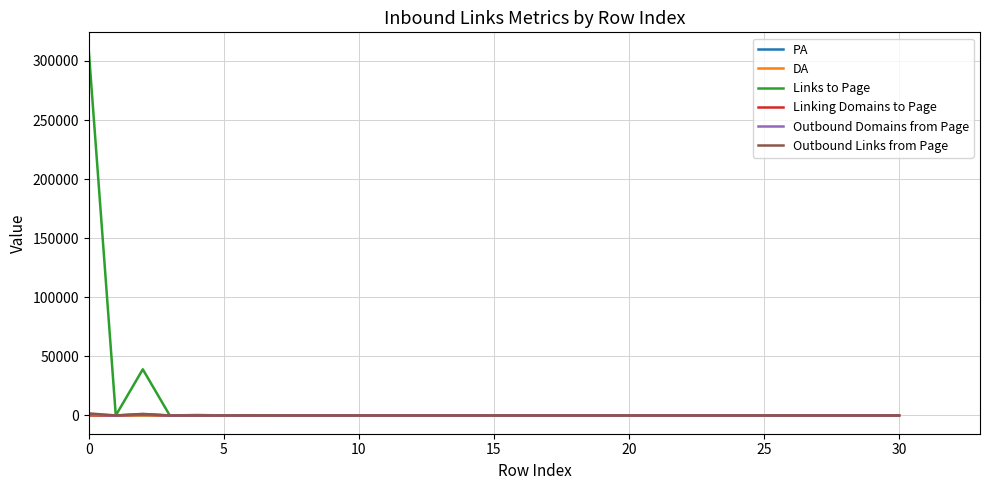

Which series has the widest spread of values?

Links to Page